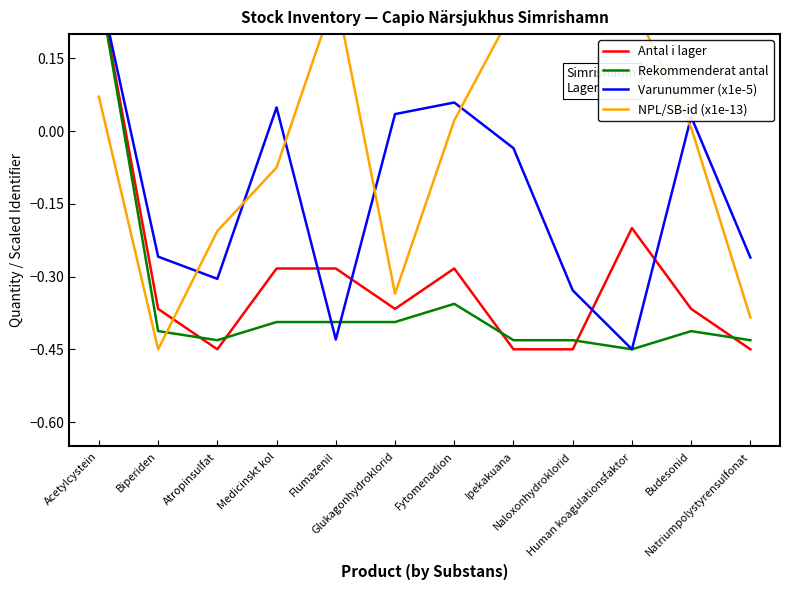

Which series has the widest spread of values?

Antal i lager